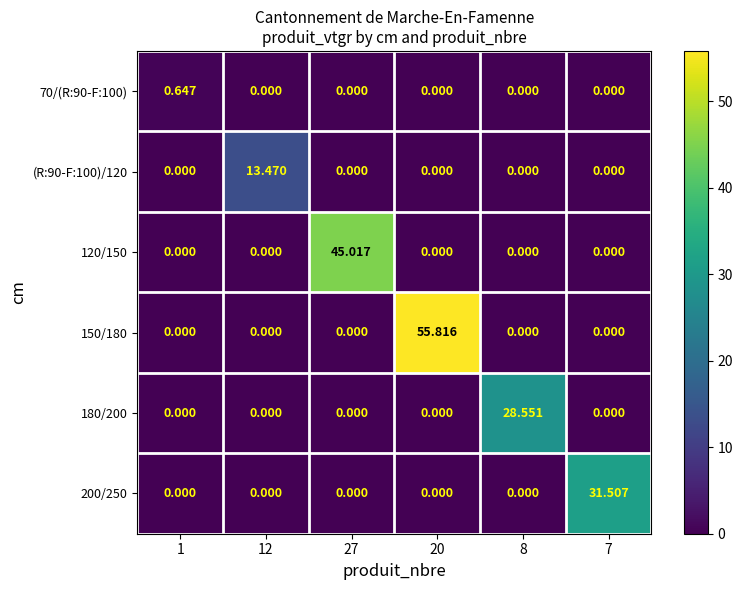

Which category has the highest value across all series?

20